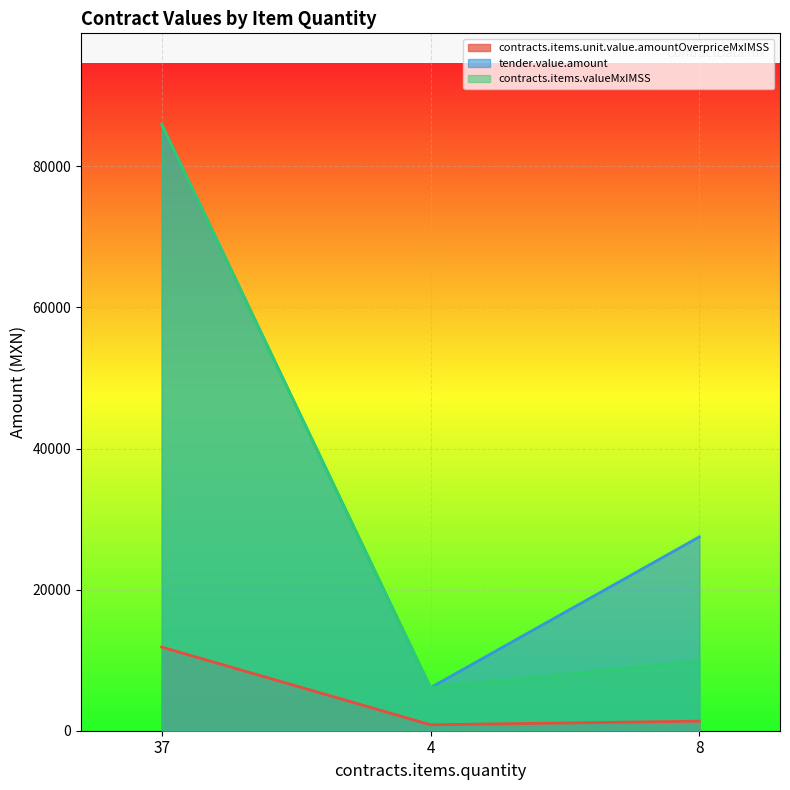

What is the average value of the contracts.items.valueMxIMSS series?

33961.7